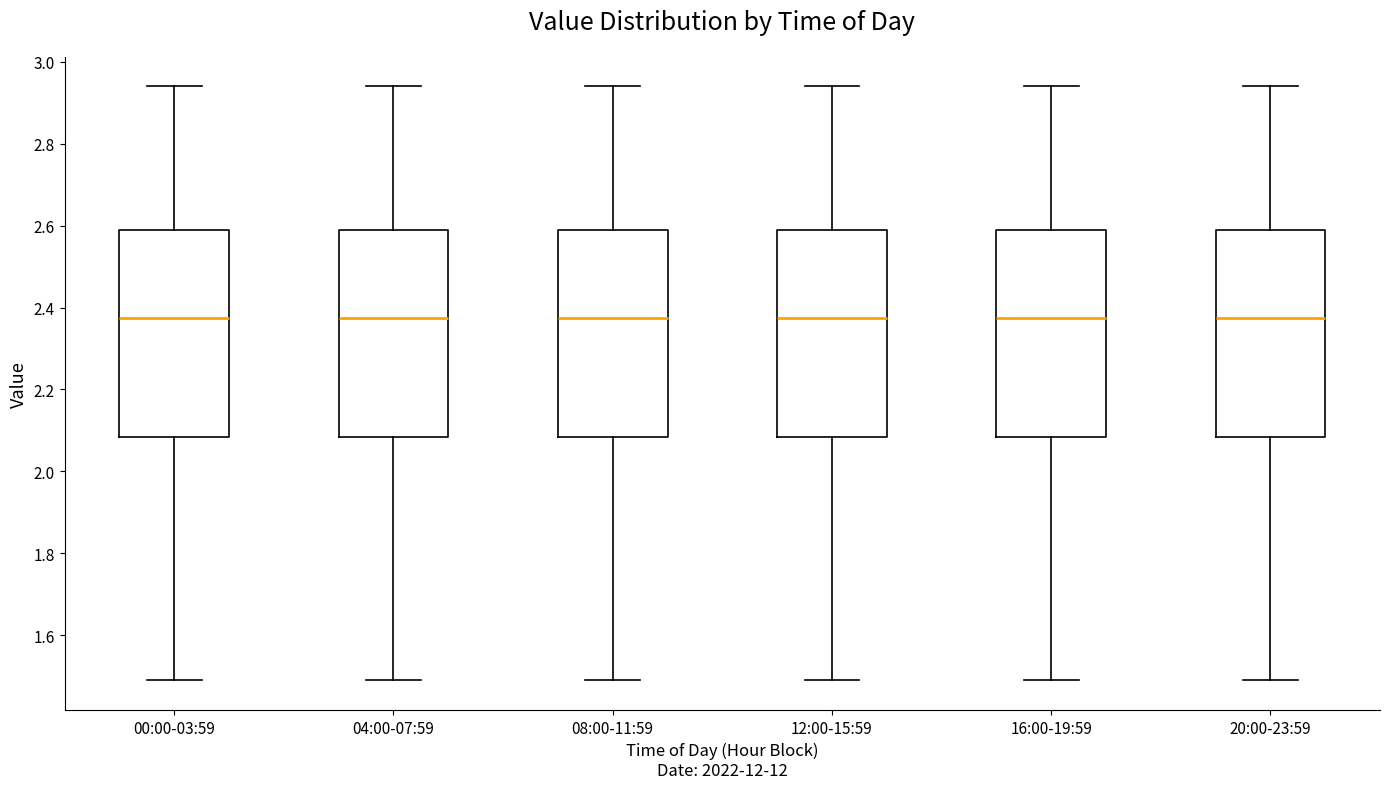

Reading left to right, transcribe this box plot: for each box, give where its median line is, the range the box spans, and where its two whiskers end, as read against the y-axis. The values are not printed on the chart, so give them approximately, as read against the axis.

00:00-03:59: median 2.38, box 2.08 to 2.60, whiskers 1.50 to 2.94
04:00-07:59: median 2.38, box 2.08 to 2.60, whiskers 1.50 to 2.94
08:00-11:59: median 2.38, box 2.08 to 2.60, whiskers 1.50 to 2.94
12:00-15:59: median 2.38, box 2.08 to 2.60, whiskers 1.50 to 2.94
16:00-19:59: median 2.38, box 2.08 to 2.60, whiskers 1.50 to 2.94
20:00-23:59: median 2.38, box 2.08 to 2.60, whiskers 1.50 to 2.94